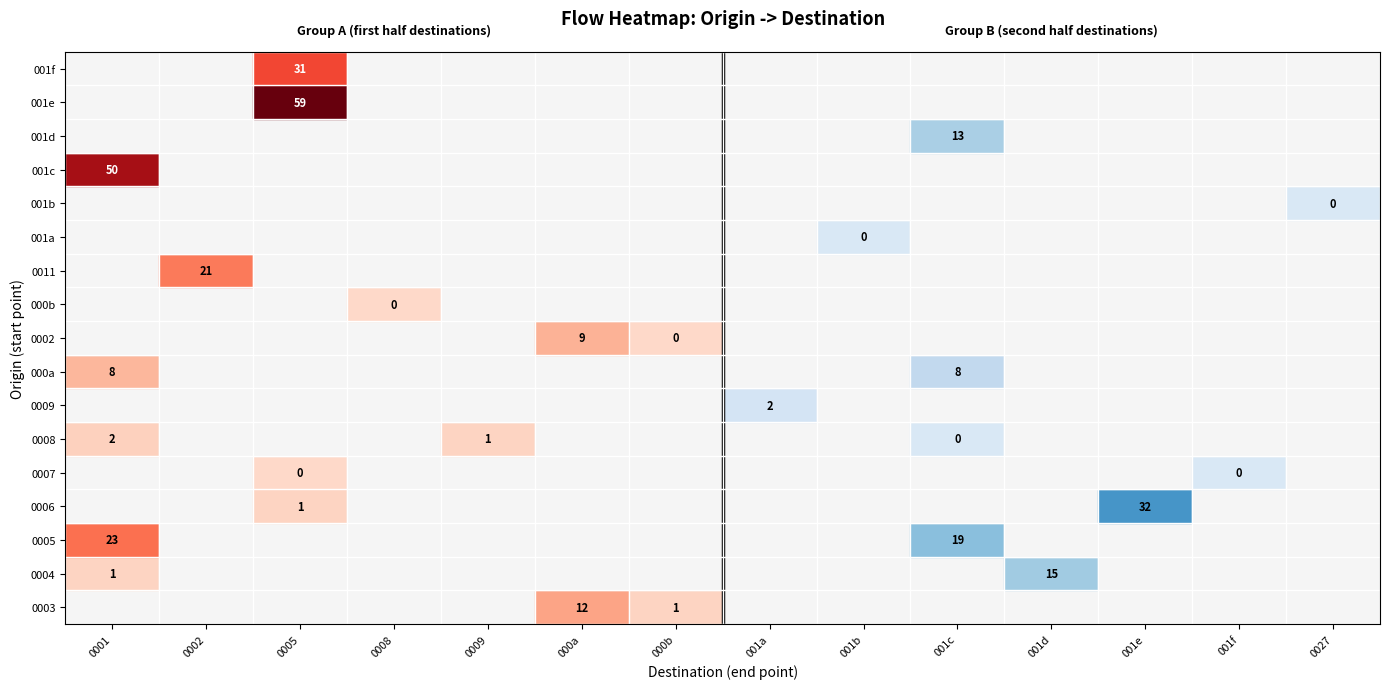

Which series changed the most between 000b and 000a?

0003